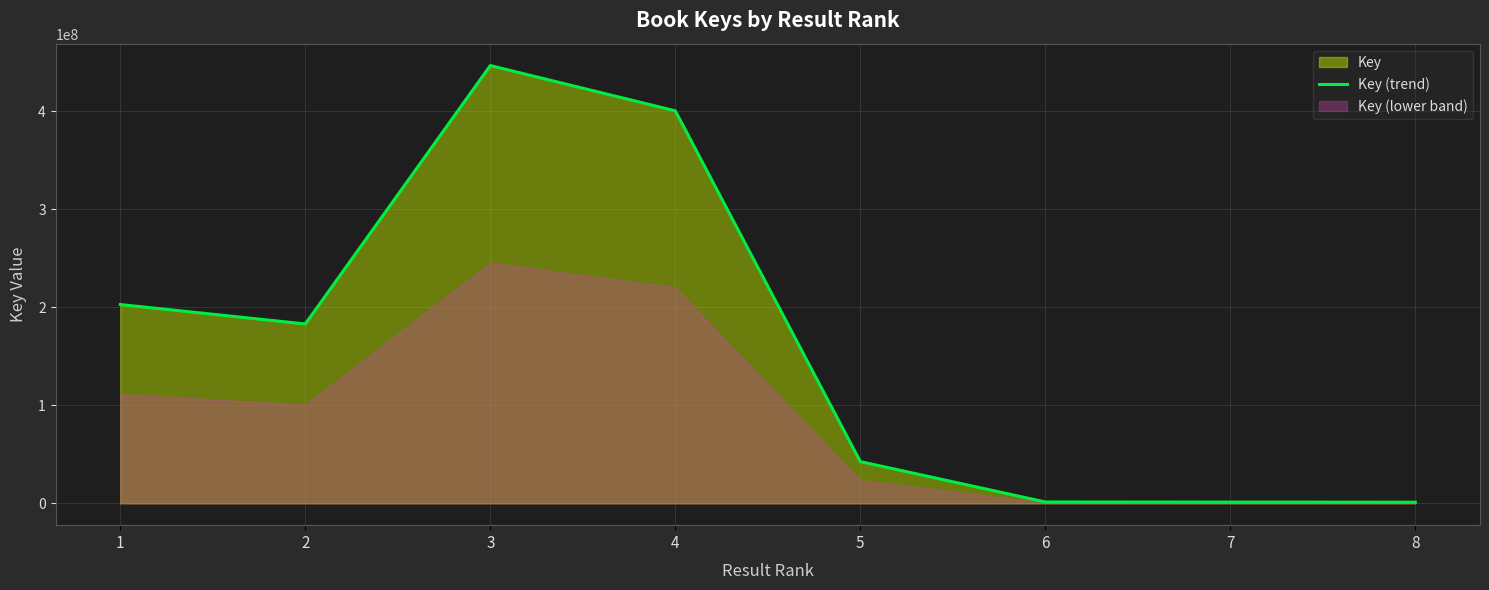

What is the sum of all values?

1278899473